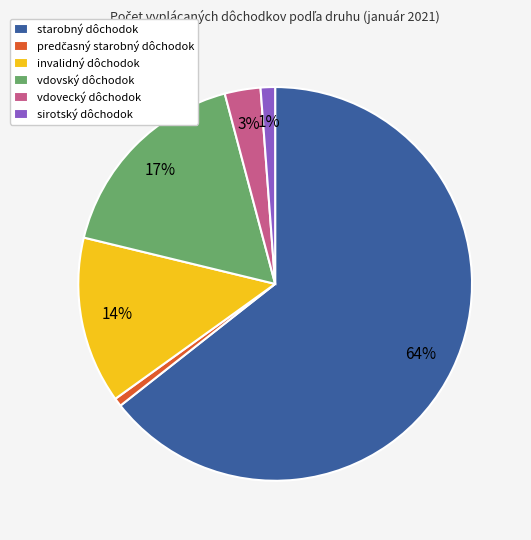

Does vdovský dôchodok account for over 50% of the chart?

No